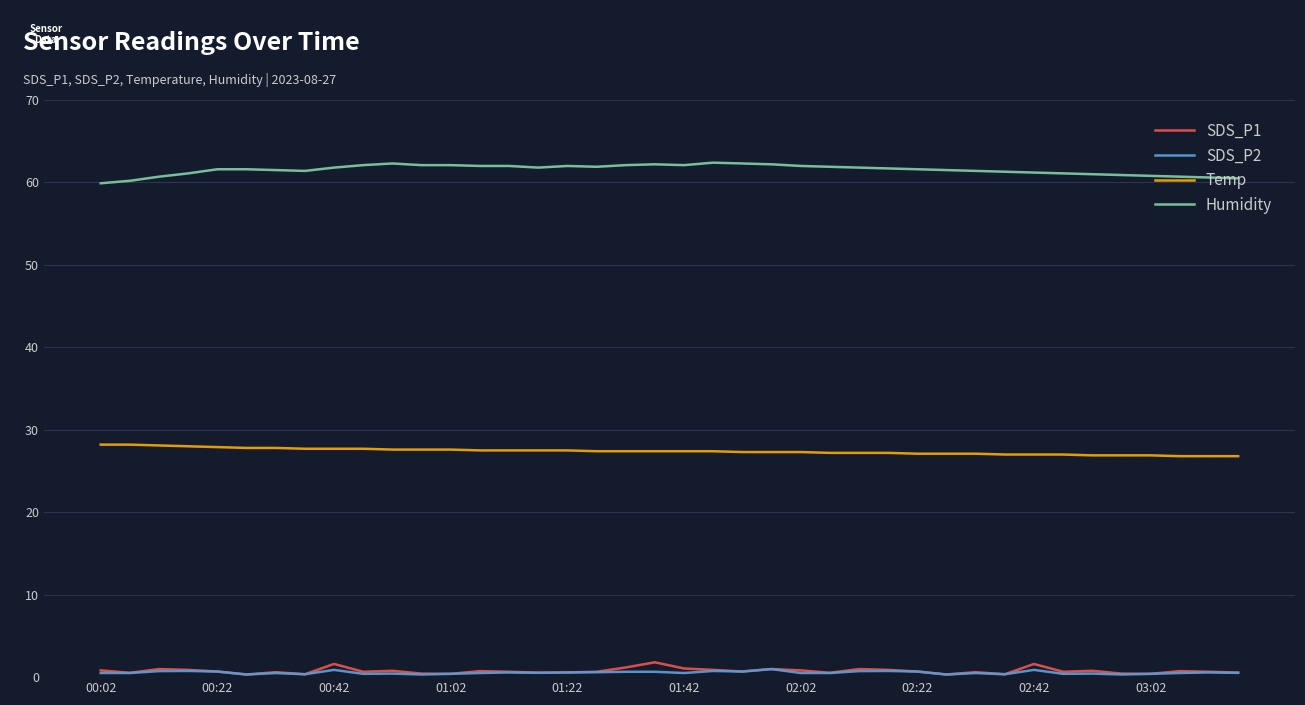

At how many categories does at least one series exceed 25?

40